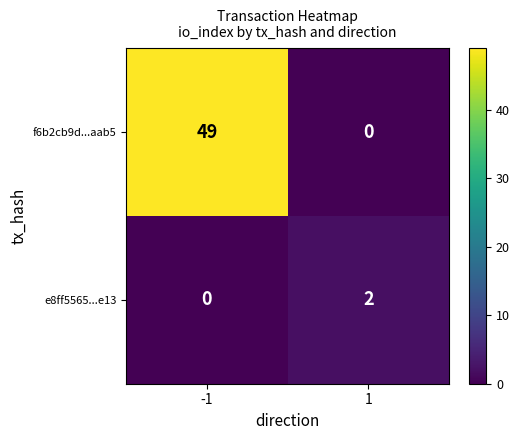

The f6b2cb9d...aab5 series shows 49 at -1. True or false?

True